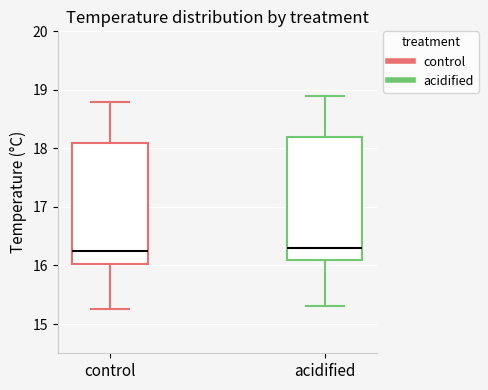

Reading left to right, transcribe this box plot: for each box, give where its median line is, the range the box spans, and where its two whiskers end, as read against the y-axis. The values are not printed on the chart, so give them approximately, as read against the axis.

control: median 16.3, box 16.0 to 18.1, whiskers 15.3 to 18.8
acidified: median 16.3, box 16.1 to 18.2, whiskers 15.3 to 18.9